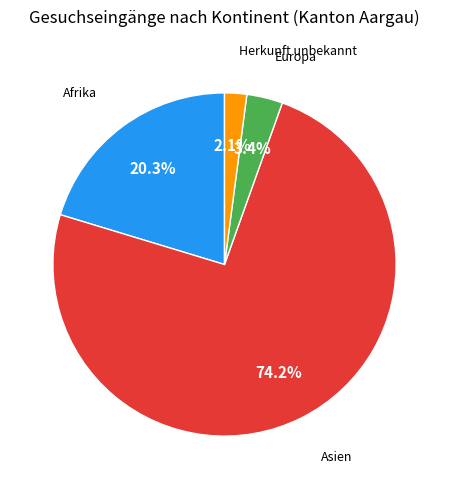

To the nearest percent, what is the difference between the Asien and Afrika slice percentages?

54%